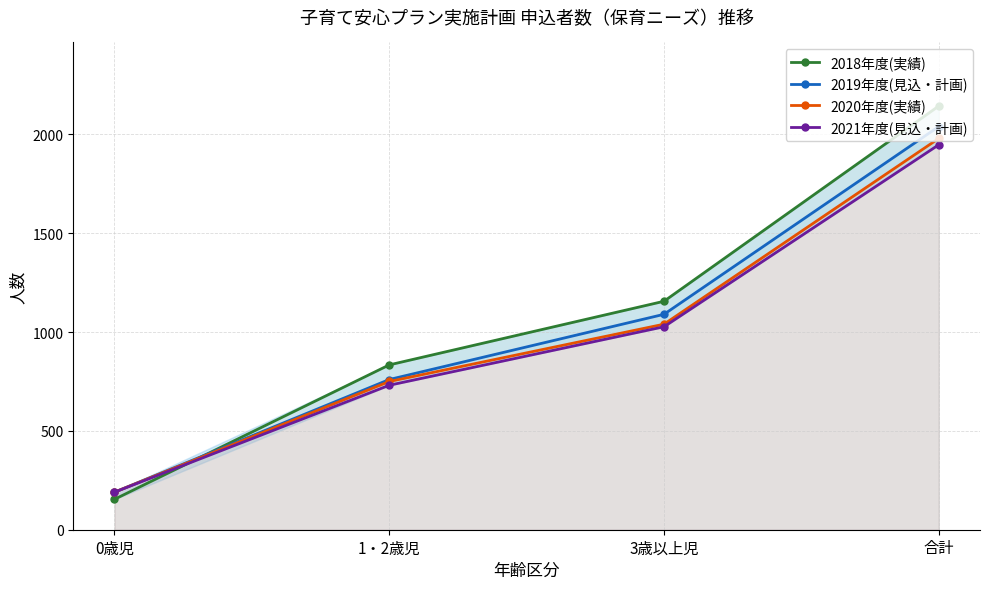

List the series in order of their overall mean, lowest first.

2021年度(見込・計画), 2020年度(実績), 2019年度(見込・計画), 2018年度(実績)